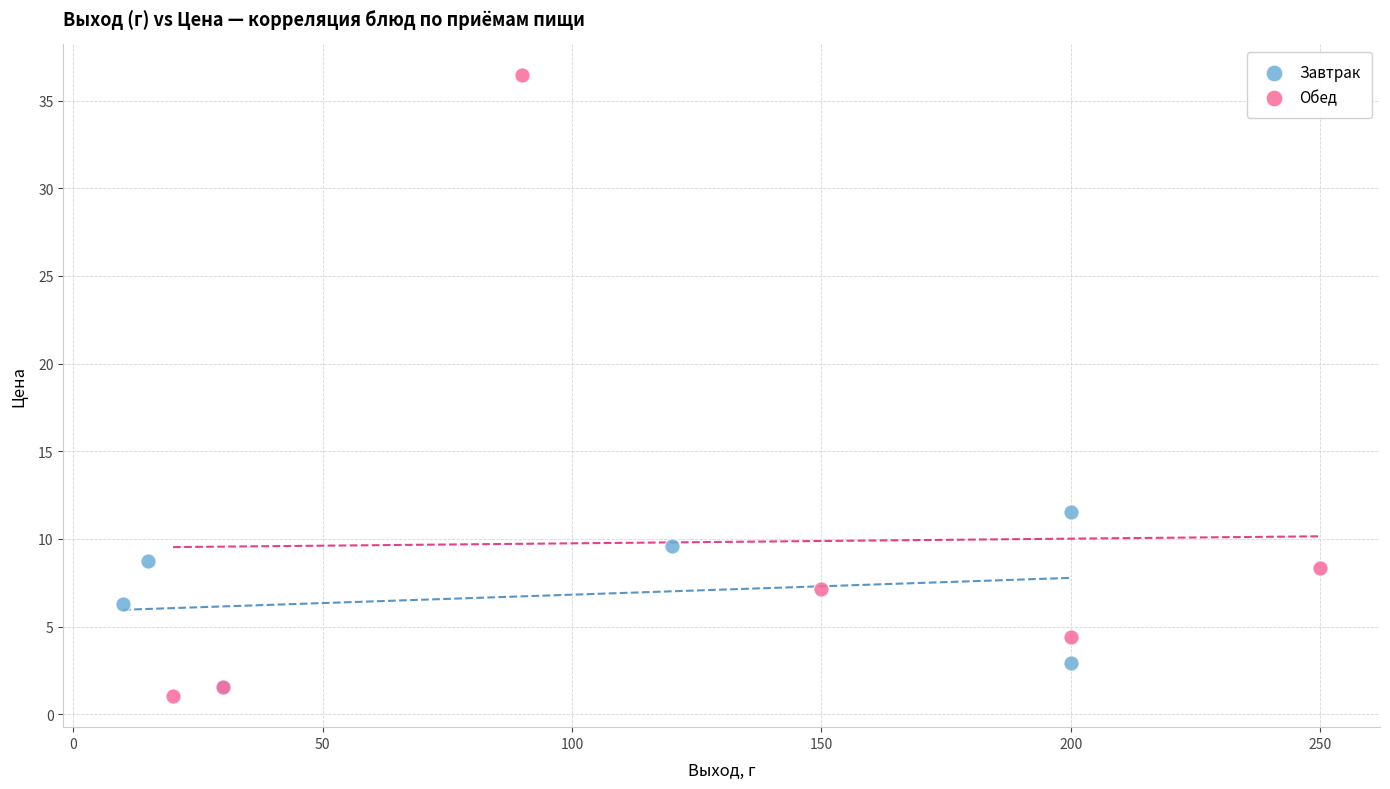

What are all the series names shown in the legend?

Завтрак, Обед